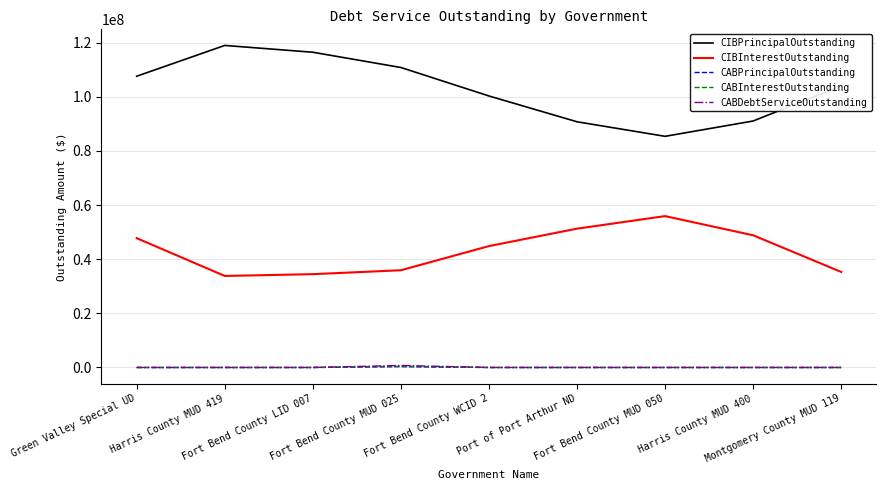

What position from the right is Harris County MUD 400?

2